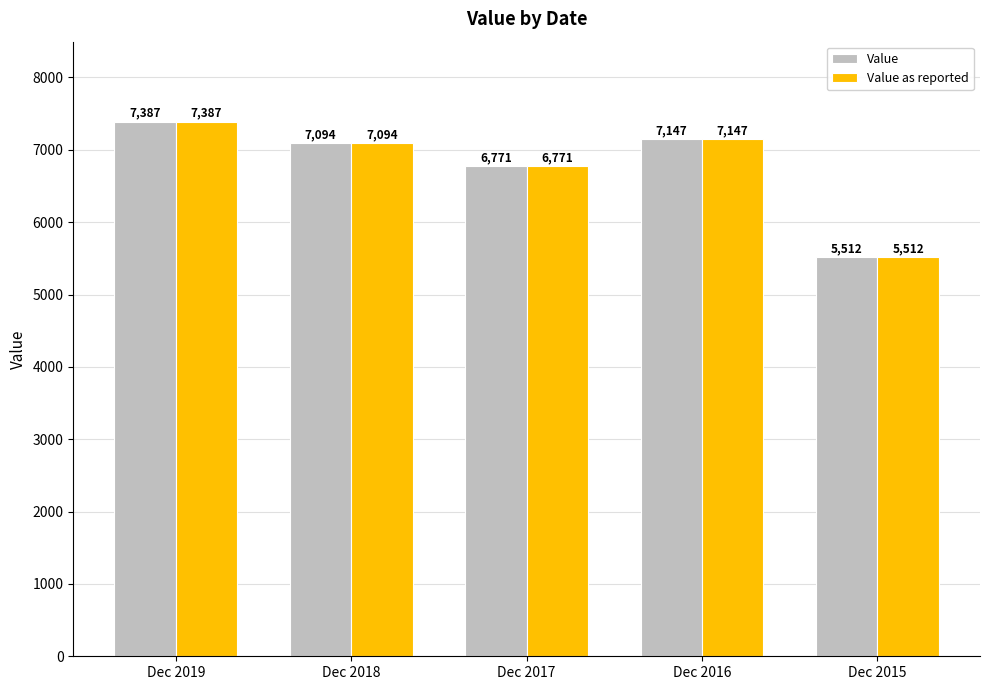

At which category is the sum across all series the highest?

Dec 2019